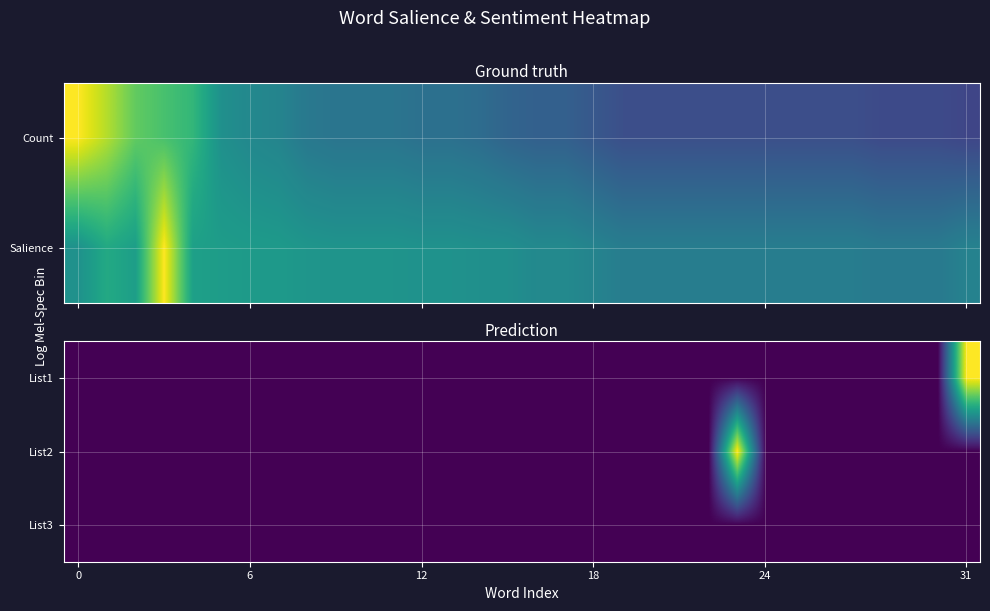

Reading left to right, list all the values displayed in this chart.

List1: 0	0	0	0	0	0	0	0	0	0	0	0	0	0	0	0	0	0	0	0	0	0	0	0	0	0	0	0	0	0	0	1
List2: 0	0	0	0	0	0	0	0	0	0	0	0	0	0	0	0	0	0	0	0	0	0	0	1	0	0	0	0	0	0	0	0
List3: 0	0	0	0	0	0	0	0	0	0	0	0	0	0	0	0	0	0	0	0	0	0	0	0	0	0	0	0	0	0	0	0